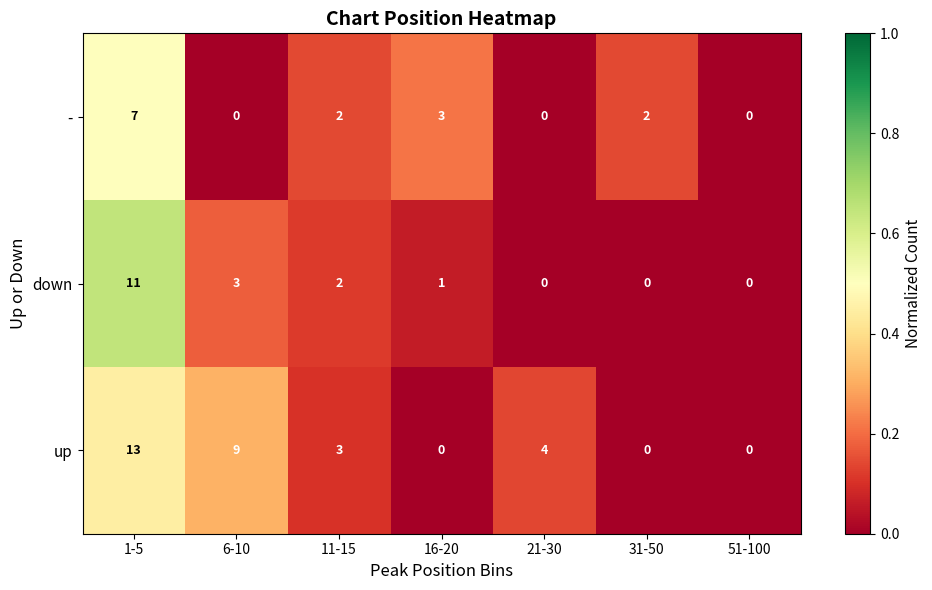

How many positive values does the down series have?

4